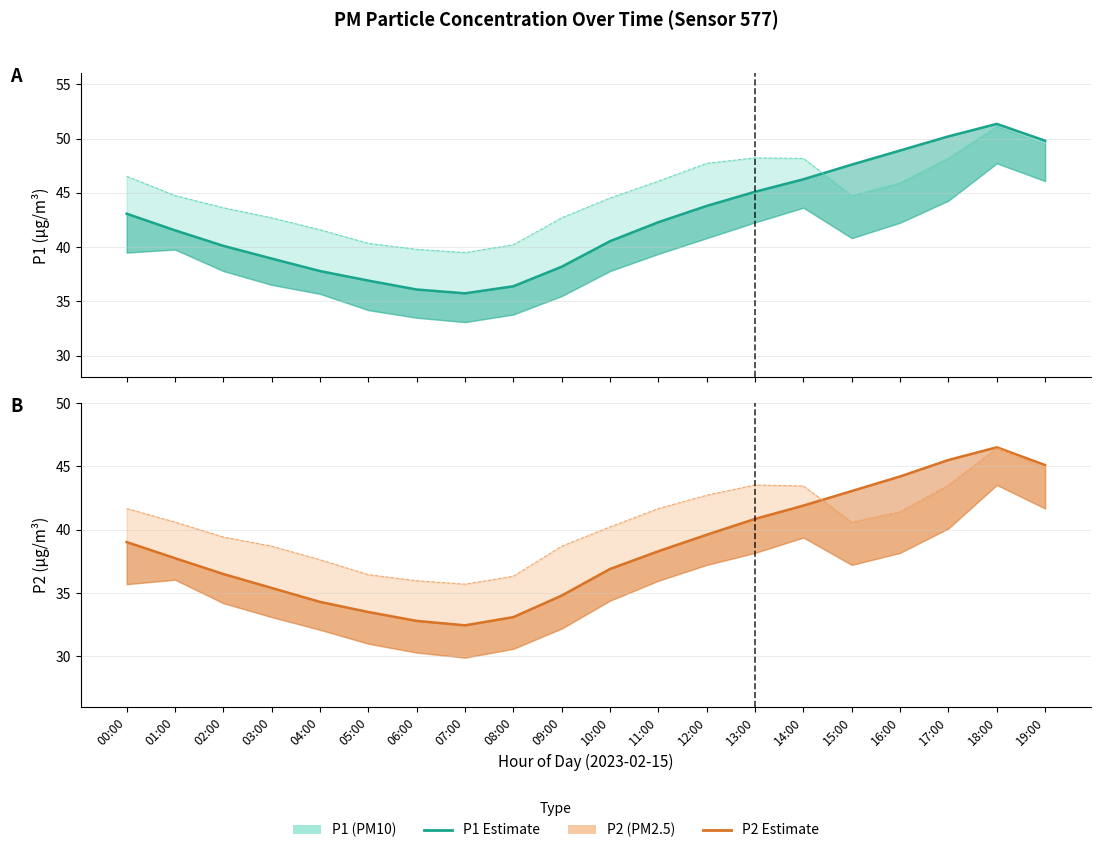

Rank the series at 19:00 from highest to lowest value.

P1 Estimate, P1 Upper bound, P2 Estimate, P2 Upper bound